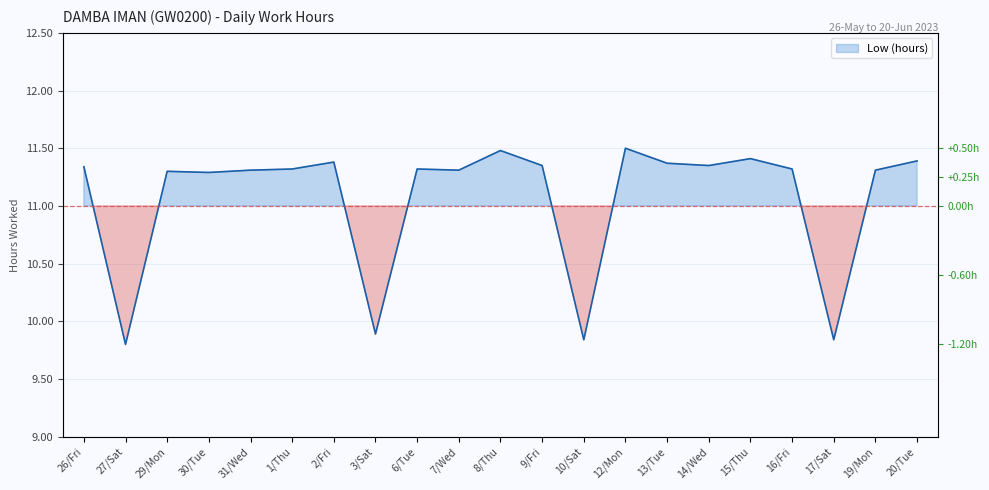

True or false: the data shows 11.5 at 8/Thu.

True